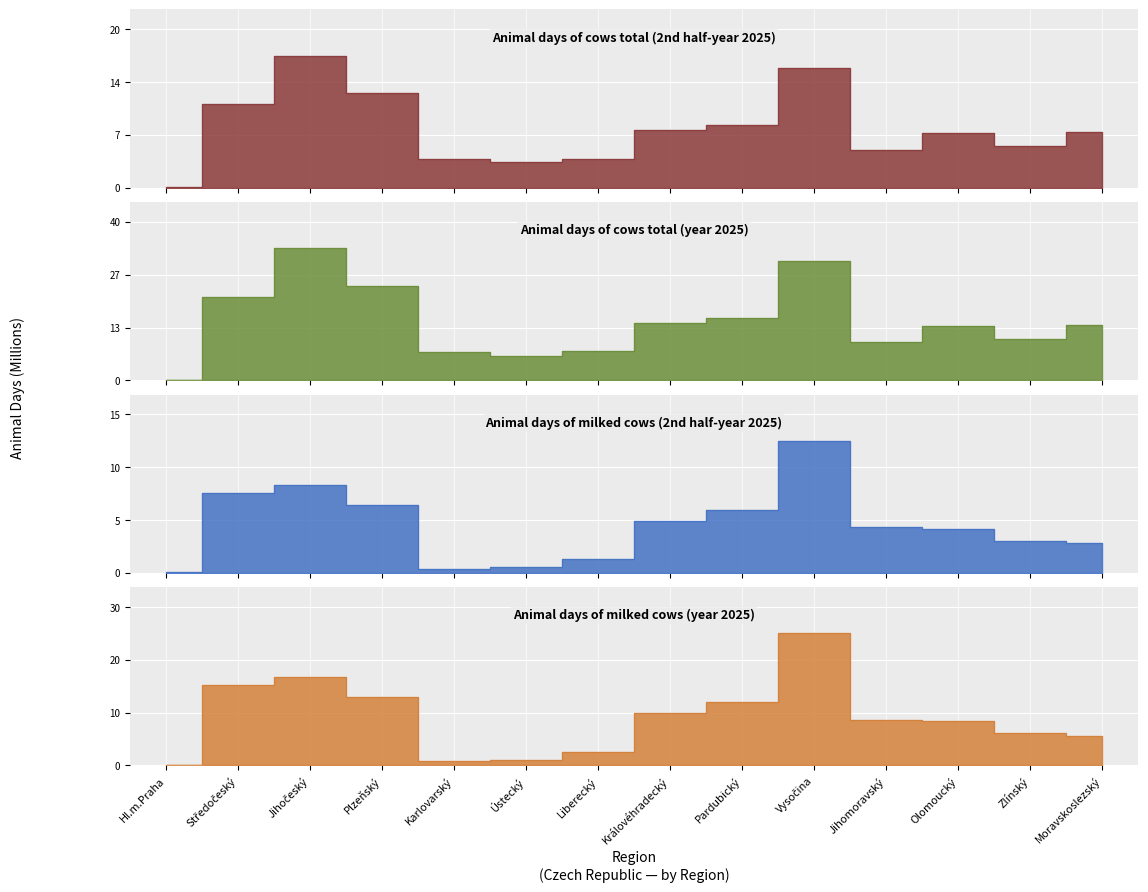

What are all the series names shown in the legend?

Animal days of cows total (2nd half-year 2025), Animal days of cows total (year 2025), Animal days of milked cows (2nd half-year 2025), Animal days of milked cows (year 2025)